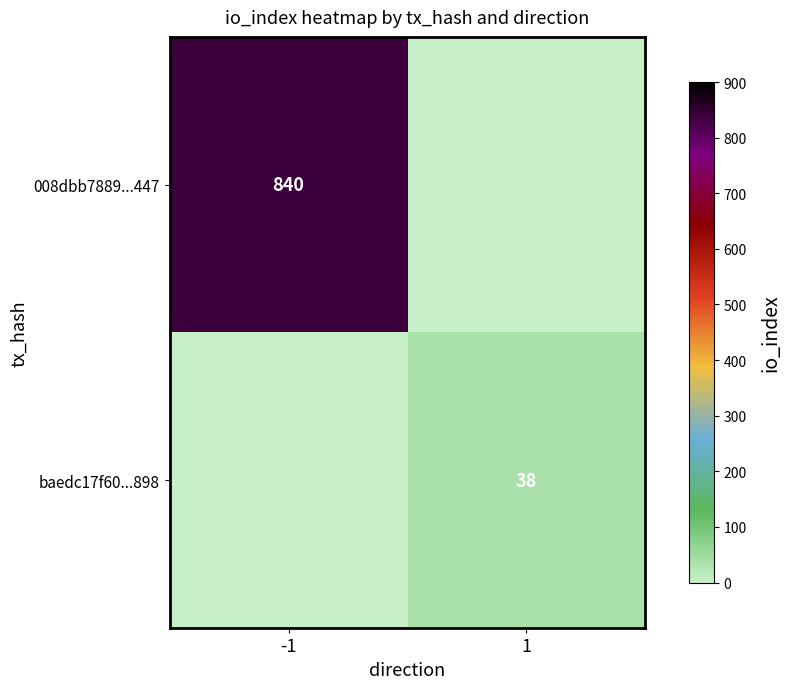

At which category is the sum across all series the highest?

-1